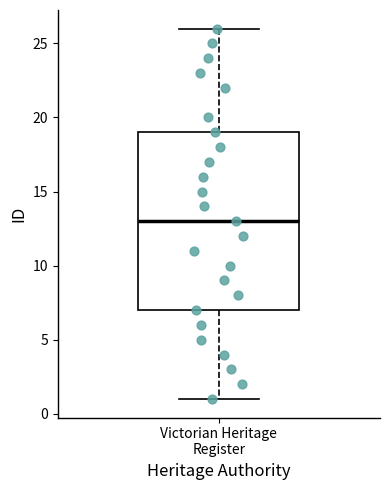

Read this box plot against the y-axis: the position of the median line, the range covered by the box, and the ends of both whiskers. The values are not printed on the chart, so give them approximately, as read against the axis.

median 13, box 7 to 19, whiskers 1 to 26